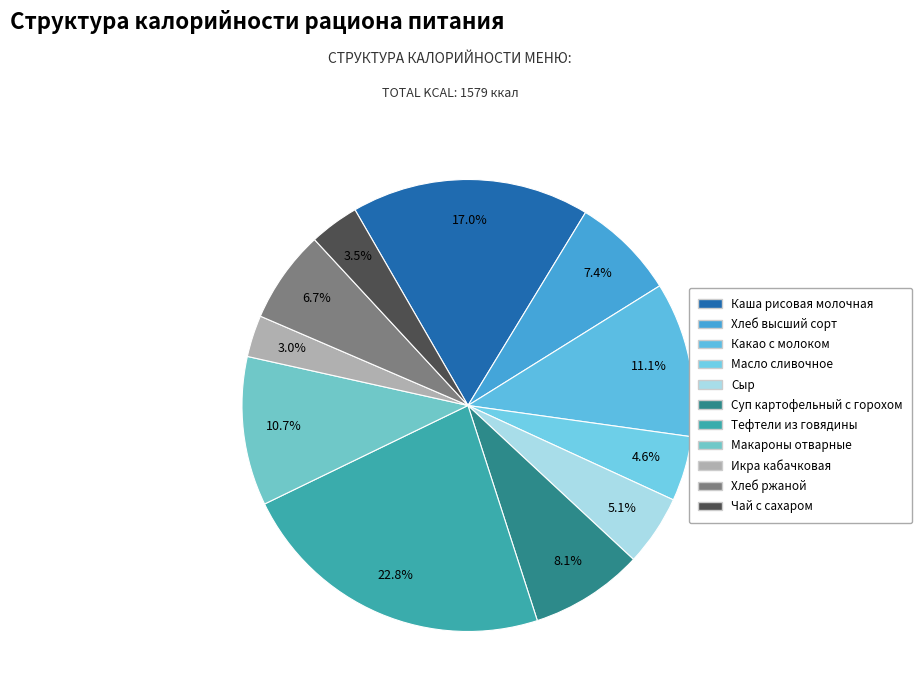

How many slices are in this pie chart?

11